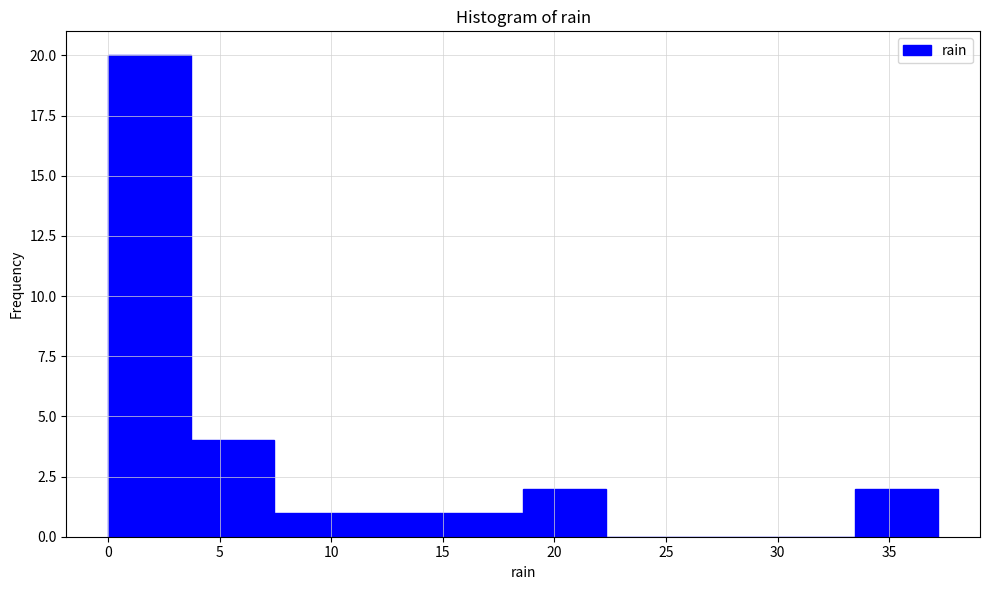

Which range on the x-axis has the tallest bar?

0.0 to 3.5